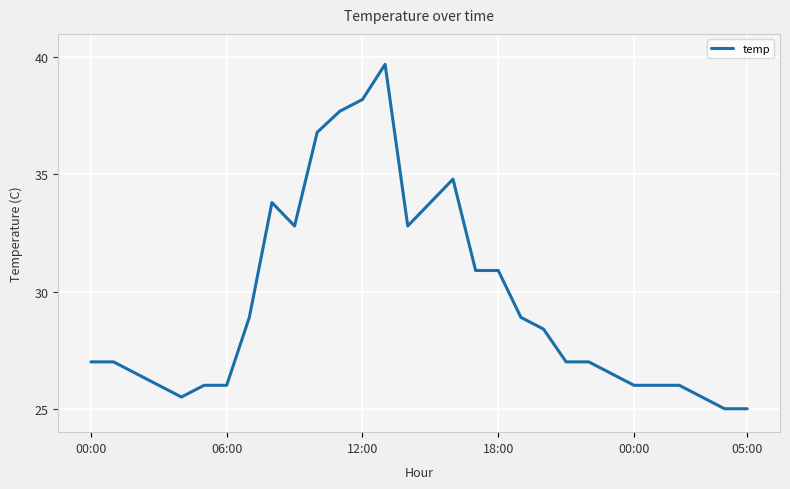

What is the difference between the maximum and minimum values?

14.7